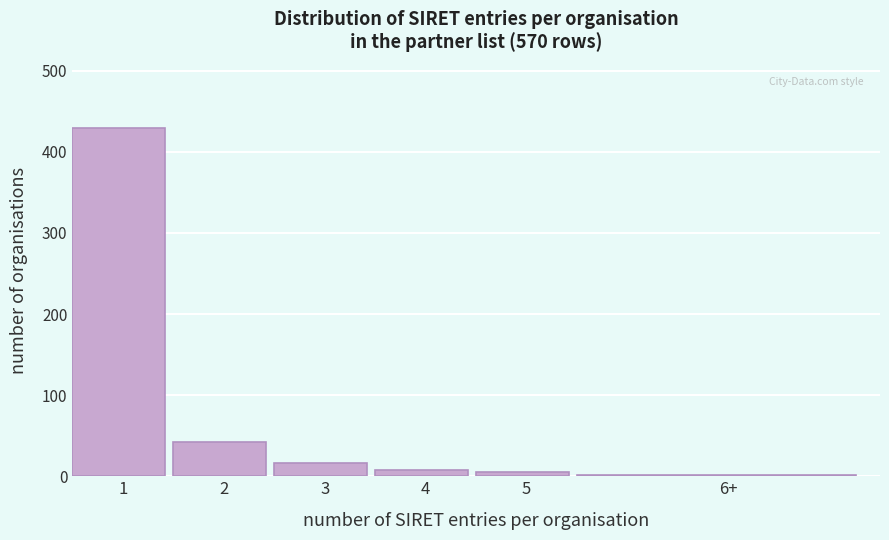

Reading left to right, transcribe all the data shown in this chart.

1=430	2=42	3=16	4=8	5=5	6+=2